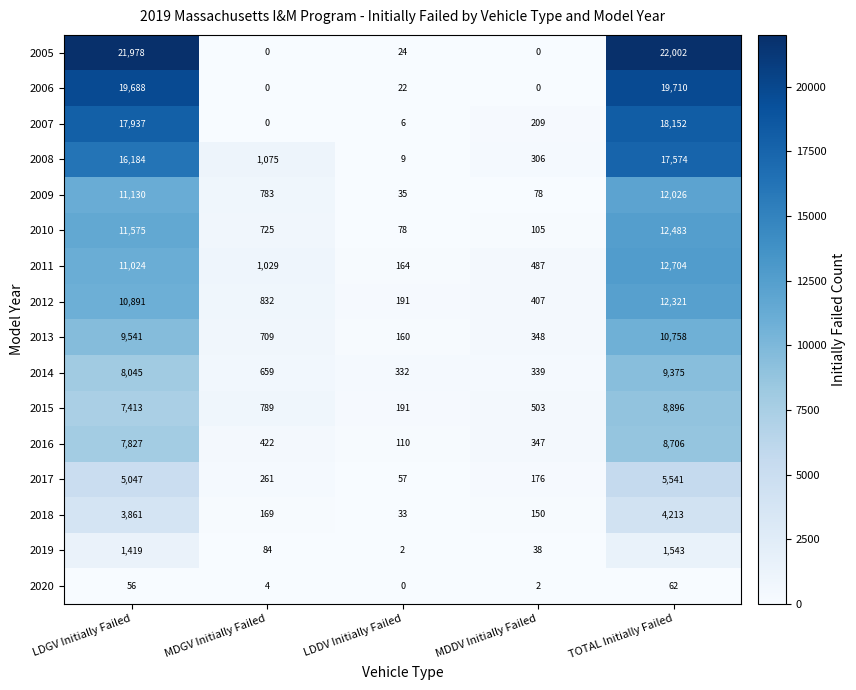

What is the difference between the maximum and second lowest values in the 2018 series?

4063